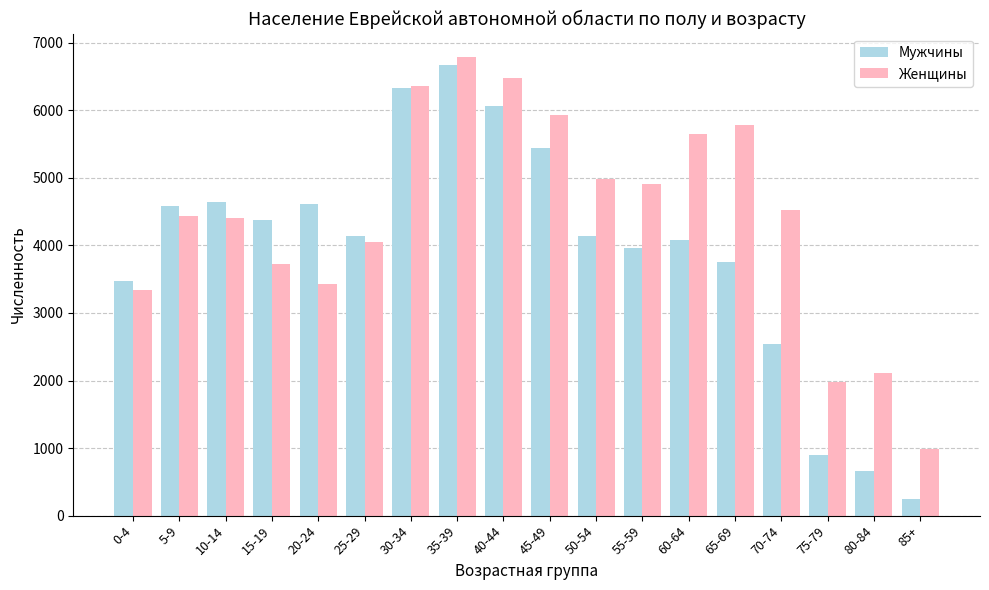

How many bars are there in total?

36